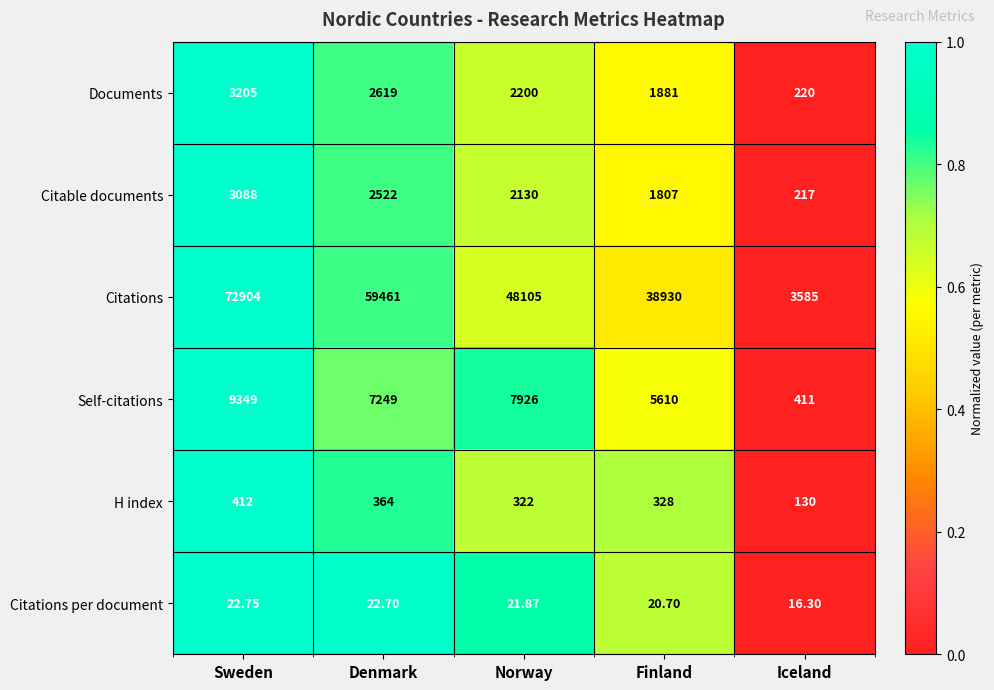

Which series has the largest total across all categories?

Citations